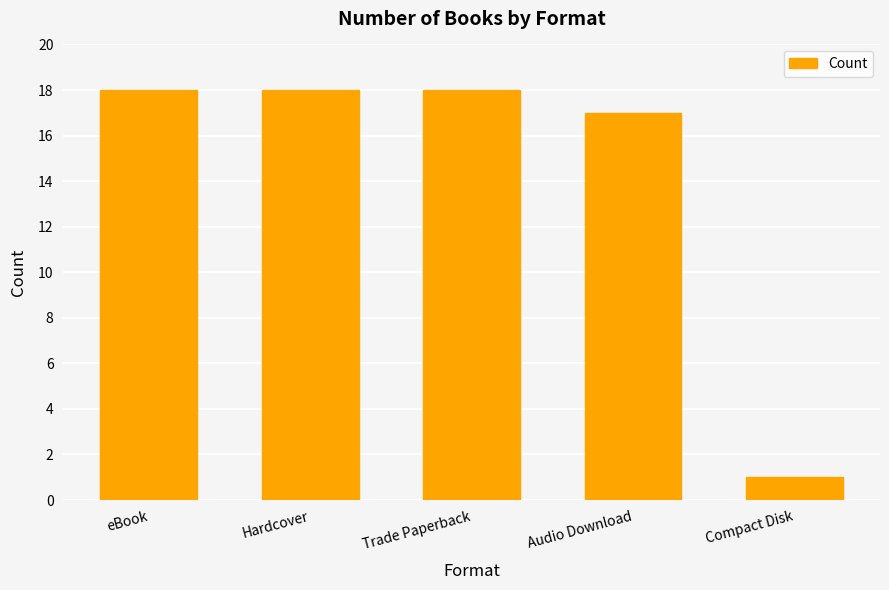

Count the number of data series in this chart.

1